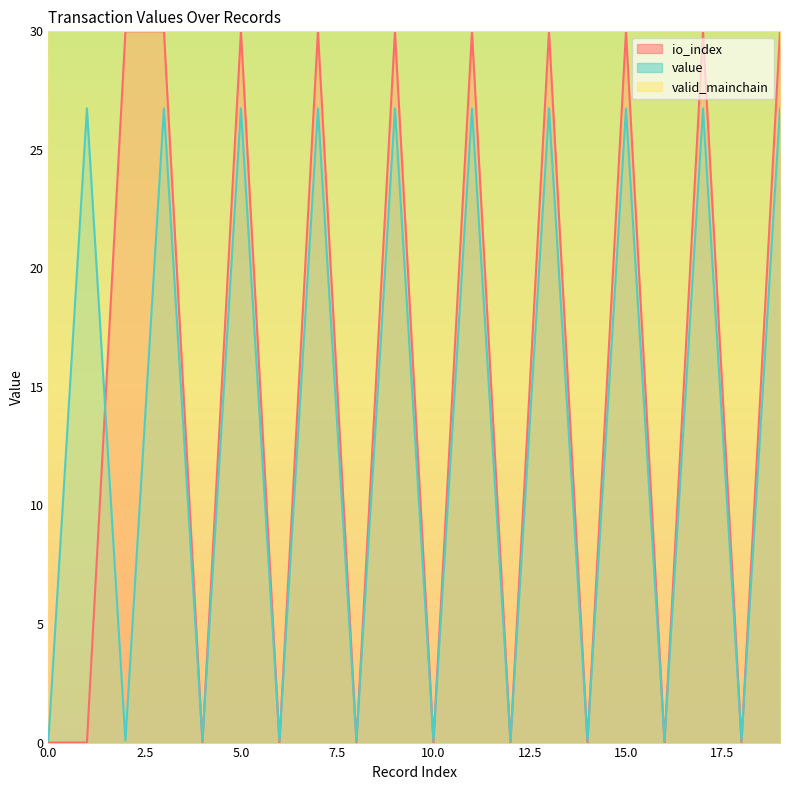

Is it true that value equals 0.0 at 14?

False